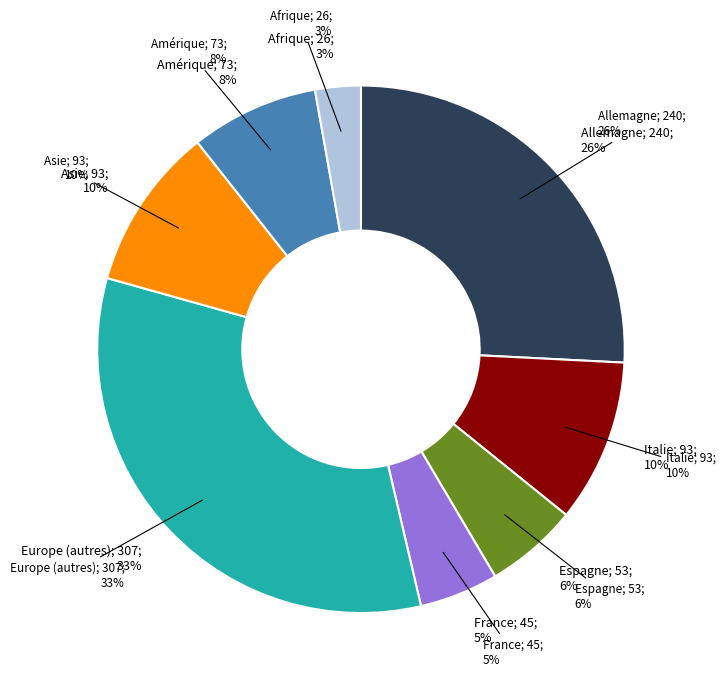

True or false: Espagne accounts for 1% of the total.

False